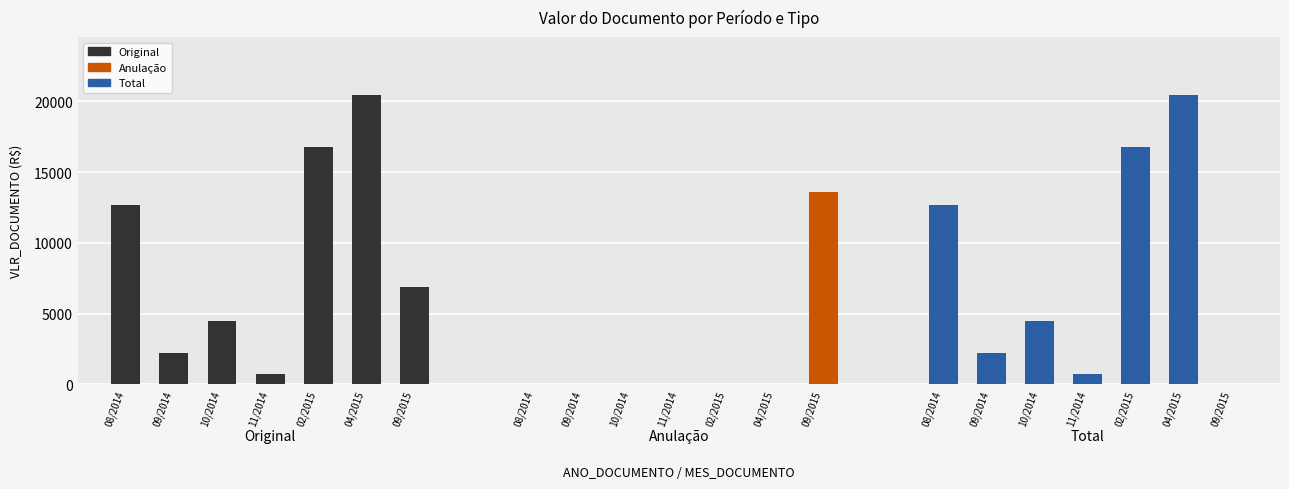

Reading right to left, what are all the values shown in this chart?

Original: 6846	20454	16799	700	4480	2200	12654
Anulação: 13608	0	0	0	0	0	0
Total: -6762	20454	16799	700	4480	2200	12654